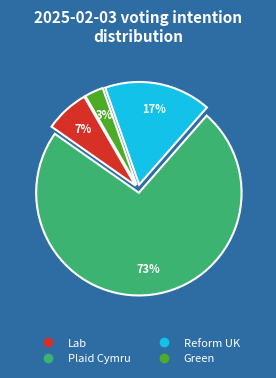

To the nearest percent, what is the difference between the largest and smallest slice percentages?

70%